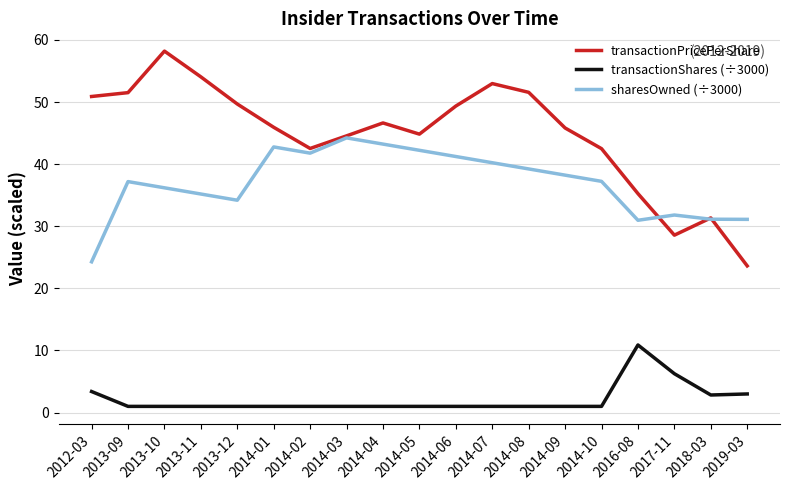

Where does the transactionPricePerShare series first go above 45?

2012-03